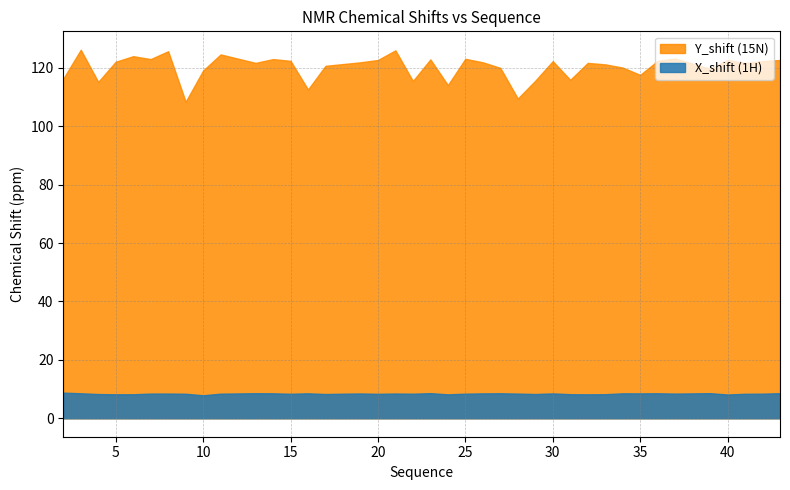

What is the spread (max minus min) of values at 11?

116.2